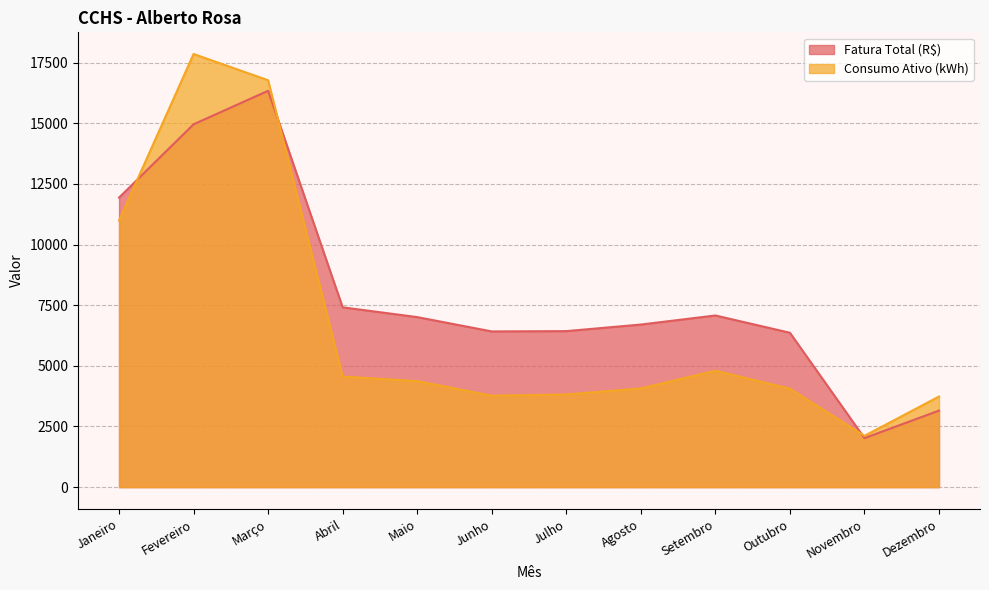

Reading left to right, what are all the values shown in this chart?

Fatura Total (R$): 11935.2	14957.6	16339.5	7412.1	7008.9	6418.9	6431.3	6702.3	7076.3	6363.7	2020.0	3154.5
Consumo Ativo (kWh): 10990.0	17856.0	16773.0	4557.0	4370.0	3769.0	3820.0	4068.0	4799.0	4058.0	2114.0	3734.0